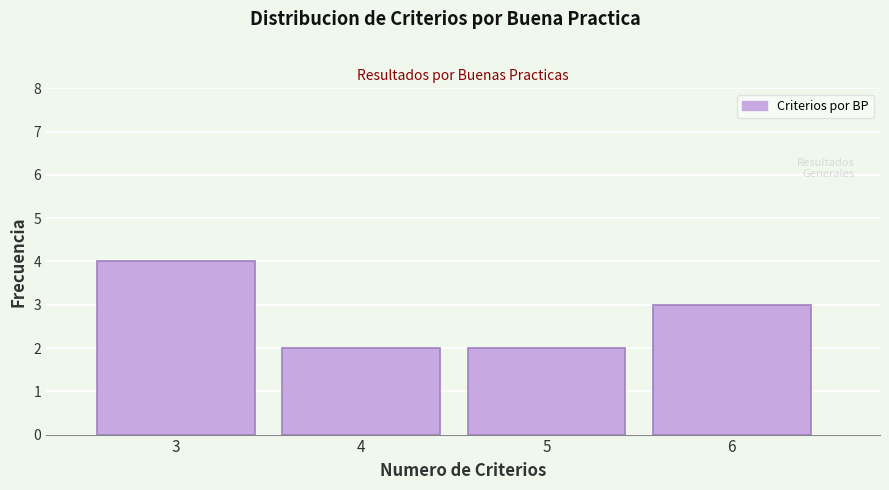

Reading right to left, list all the values displayed in this chart.

6=3	5=2	4=2	3=4